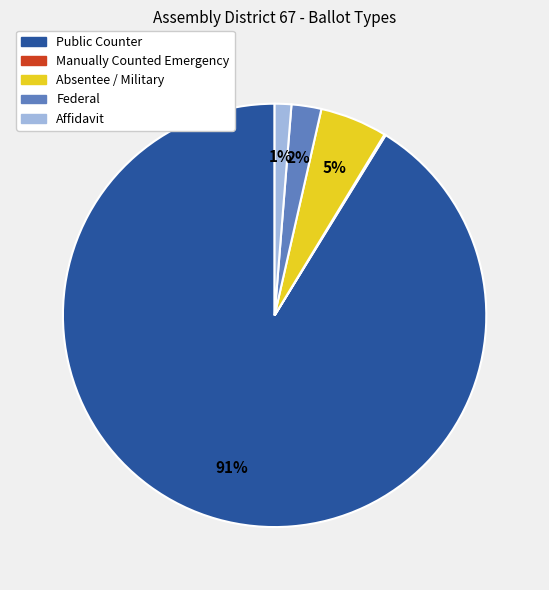

Is there any slice that represents more than half of the pie?

Yes